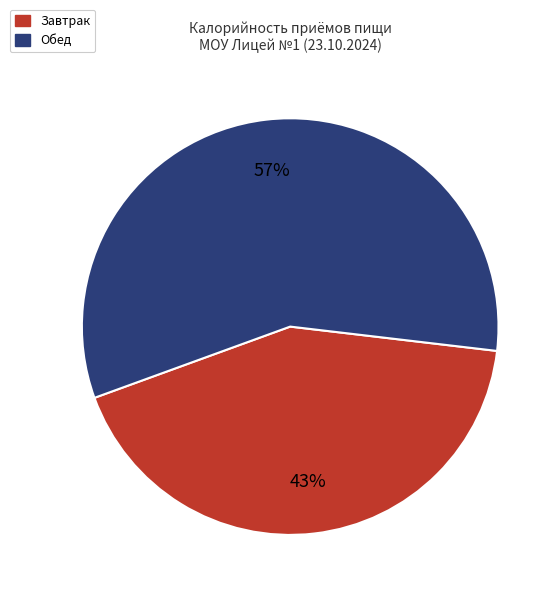

To the nearest percent, what is the combined percentage of Завтрак and Обед?

100%